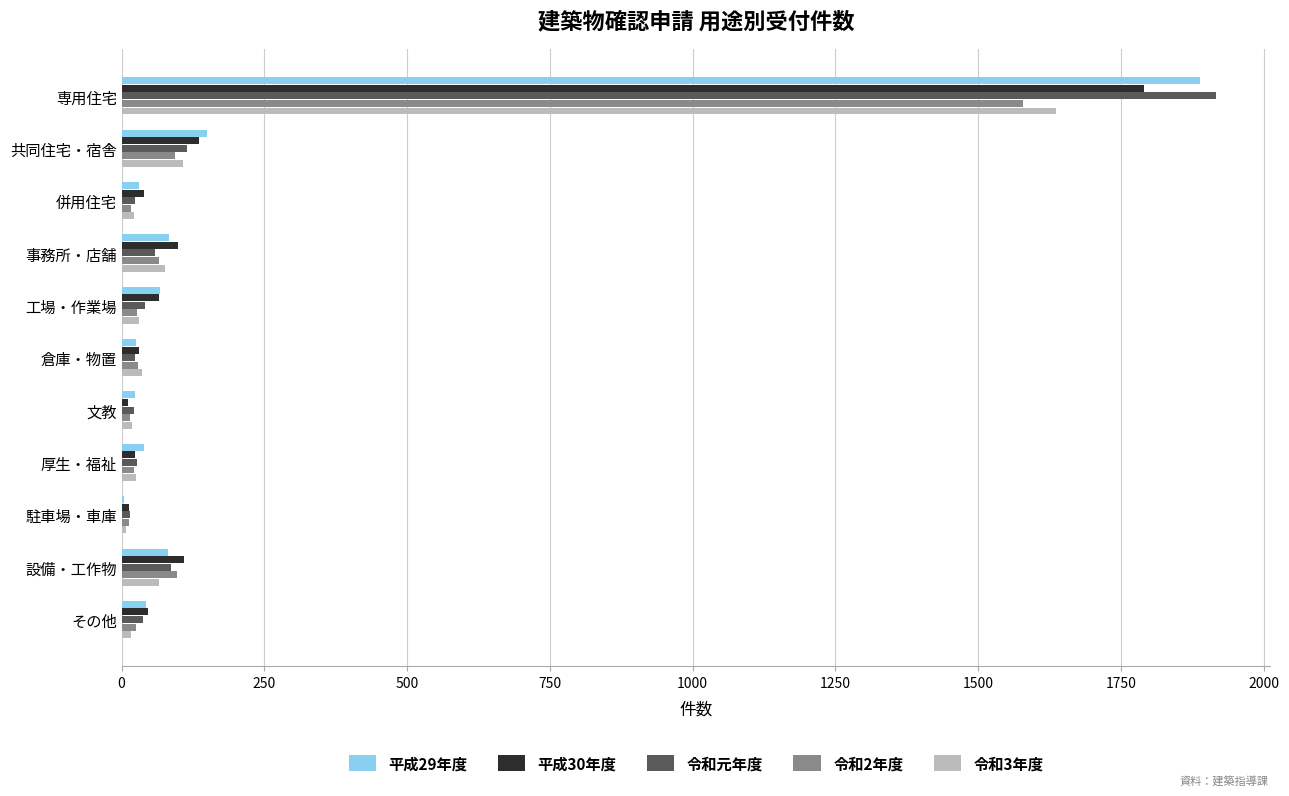

Is it true that 平成29年度 equals 82 at 設備・工作物?

True